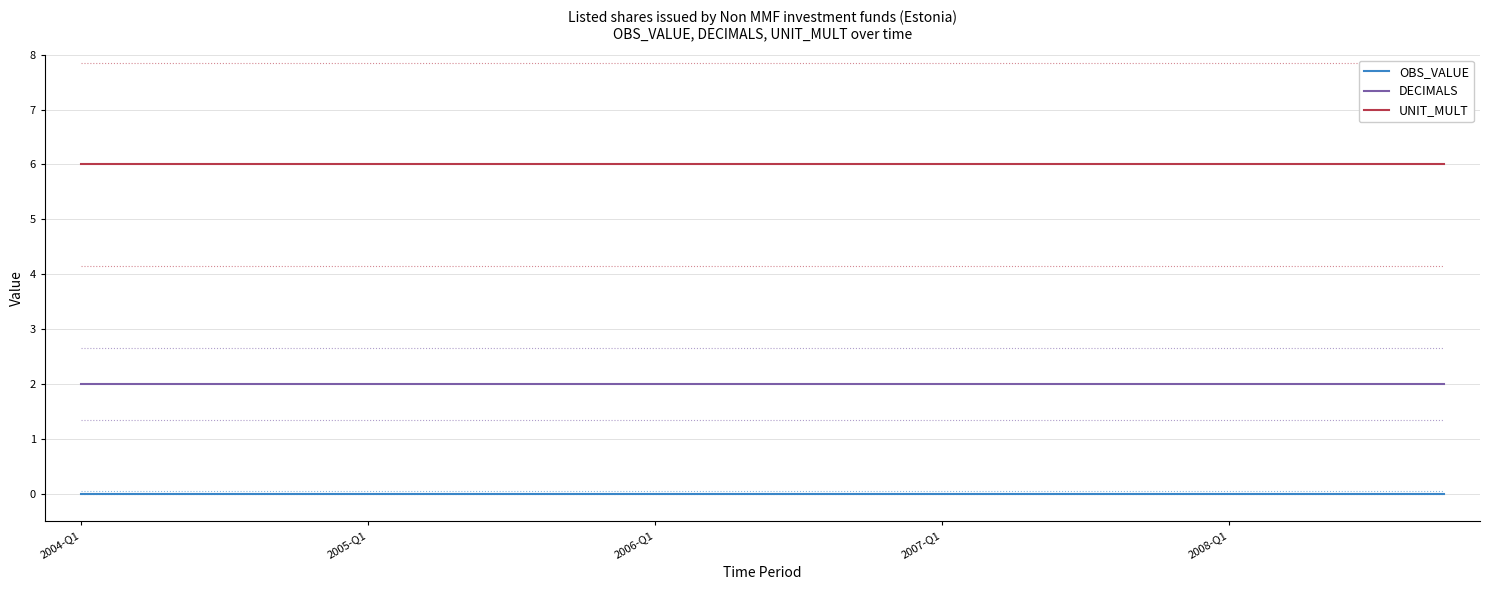

What is the greatest value displayed?

6